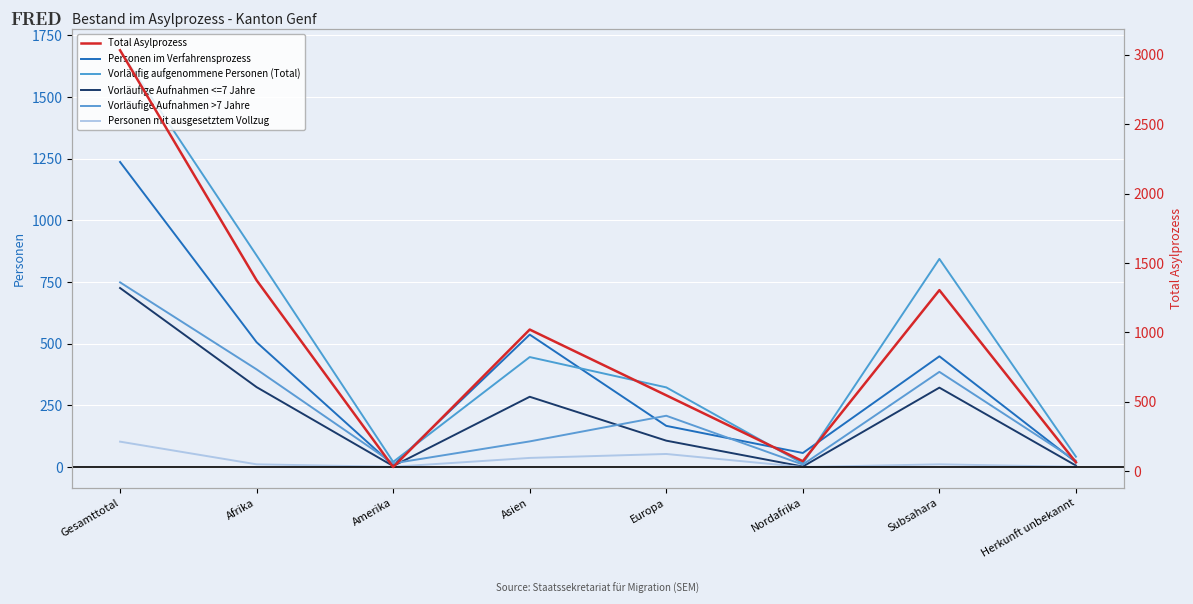

At which category does the chart reach its peak across all series?

Gesamttotal